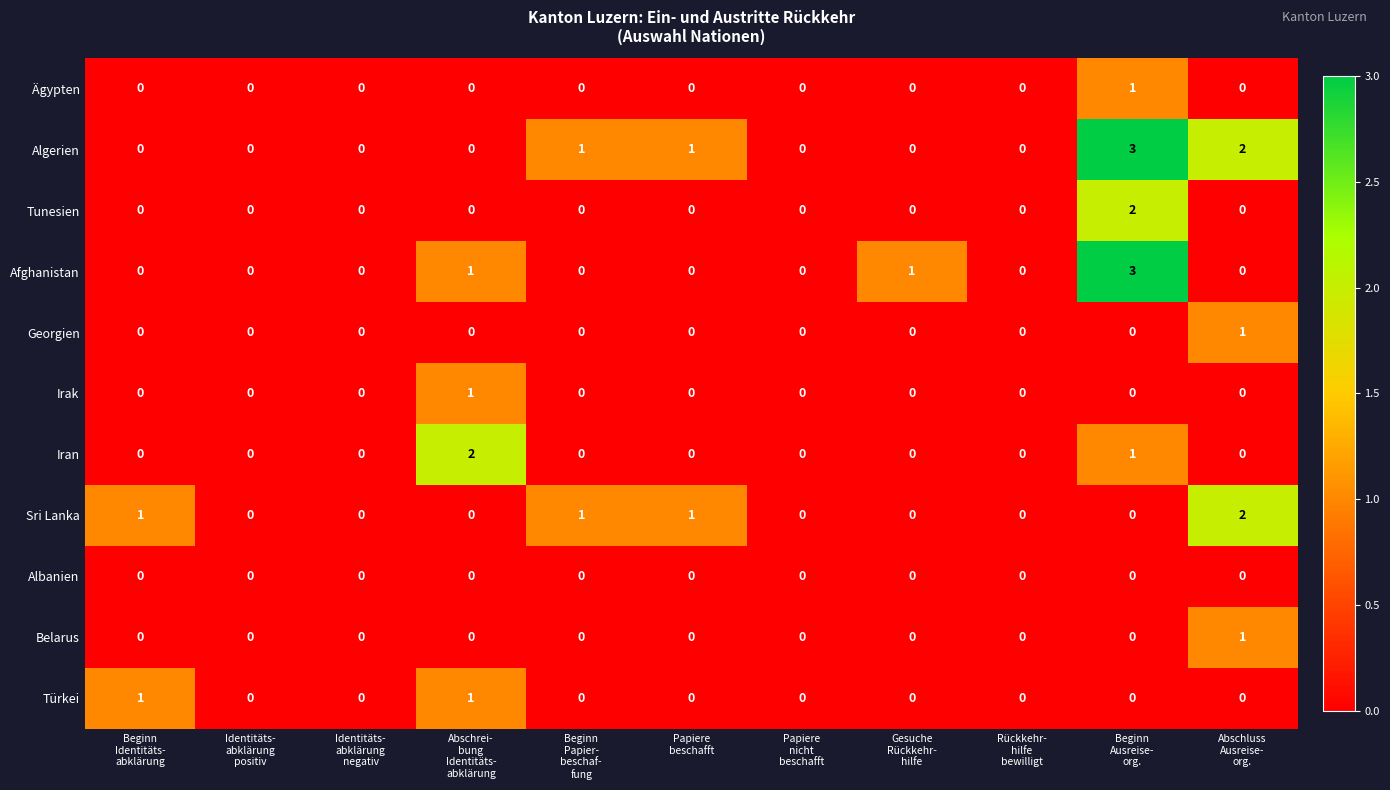

How many Sri Lanka values are between 0 and 1?

10